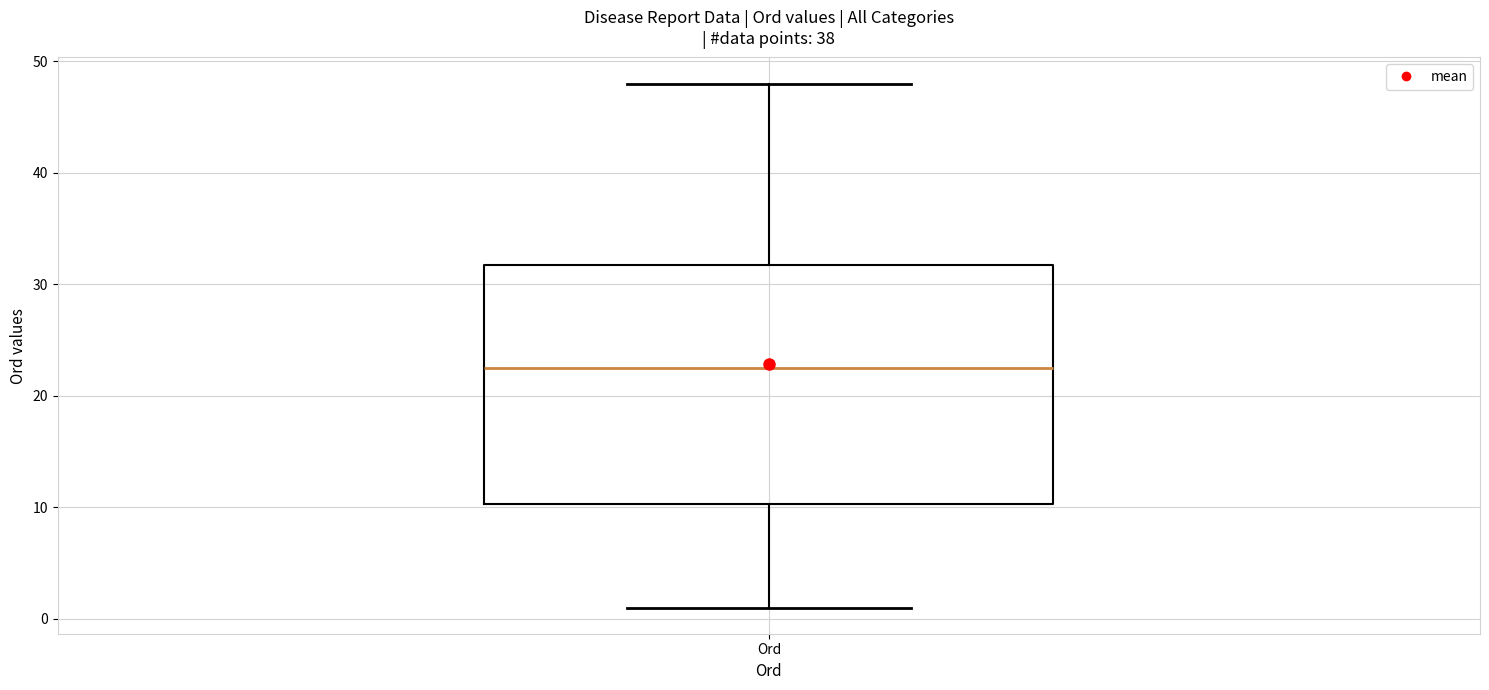

Transcribe this box plot: give where the median line is, the range the box spans, and where the two whiskers end, as read against the y-axis. The values are not printed on the chart, so give them approximately, as read against the axis.

median 23, box 10 to 32, whiskers 1 to 48